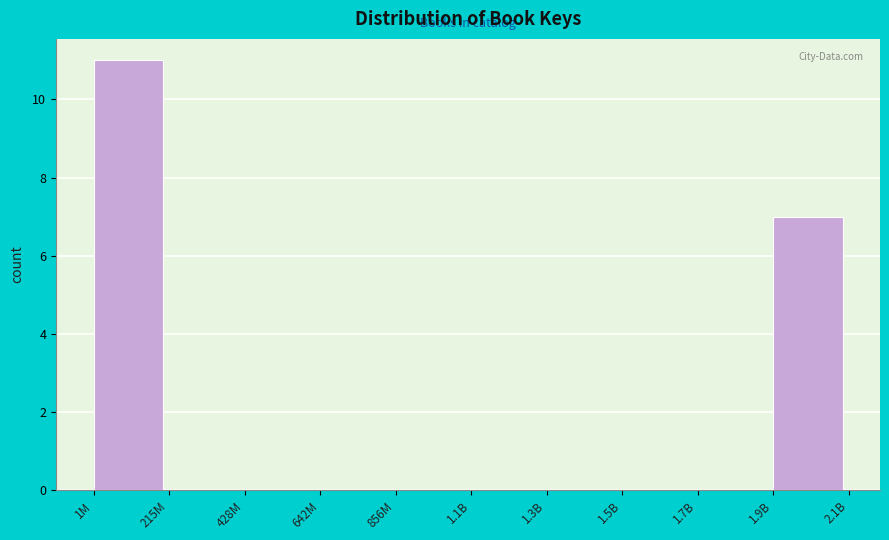

Reading left to right, what are all the values shown in this chart?

1M=11	215M=0	428M=0	642M=0	856M=0	1.1B=0	1.3B=0	1.5B=0	1.7B=0	1.9B=7